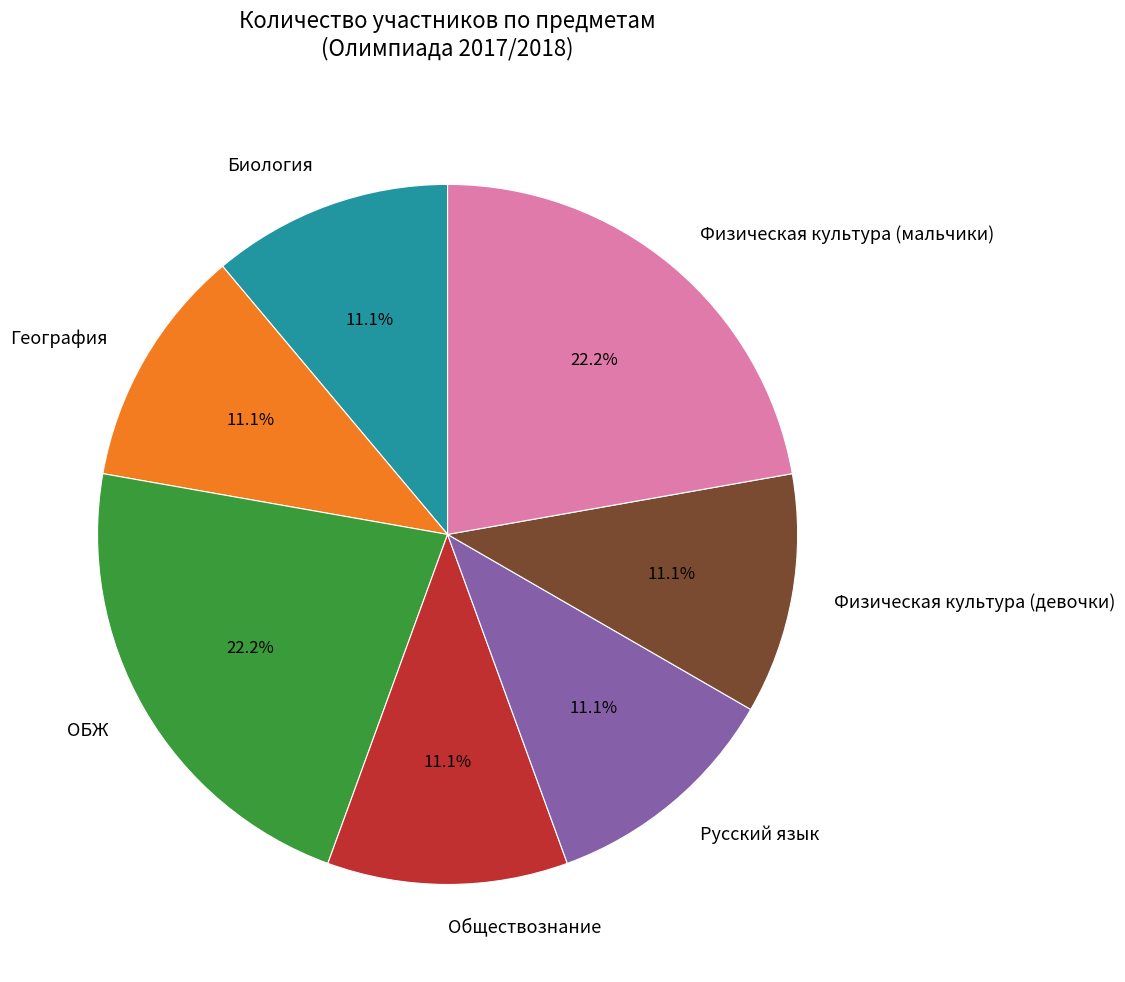

Count the number of slices in the pie.

7